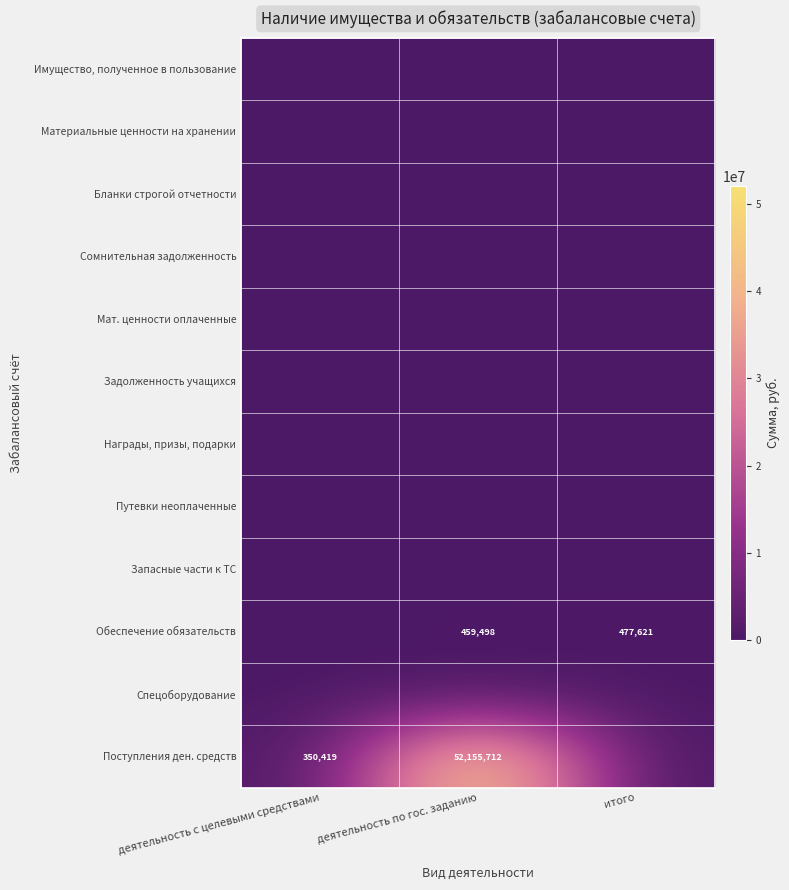

True or false: Поступления ден. средств has a value of 19108141 at деятельность по гос. заданию.

False